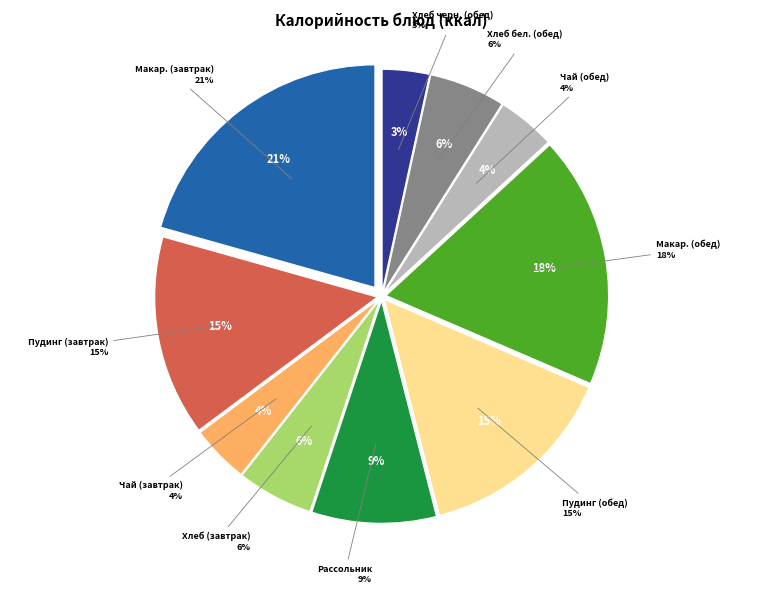

Which has a higher value, Хлеб школьный (обед) or Макаронные изделия отварные (завтрак)?

Макаронные изделия отварные (завтрак)